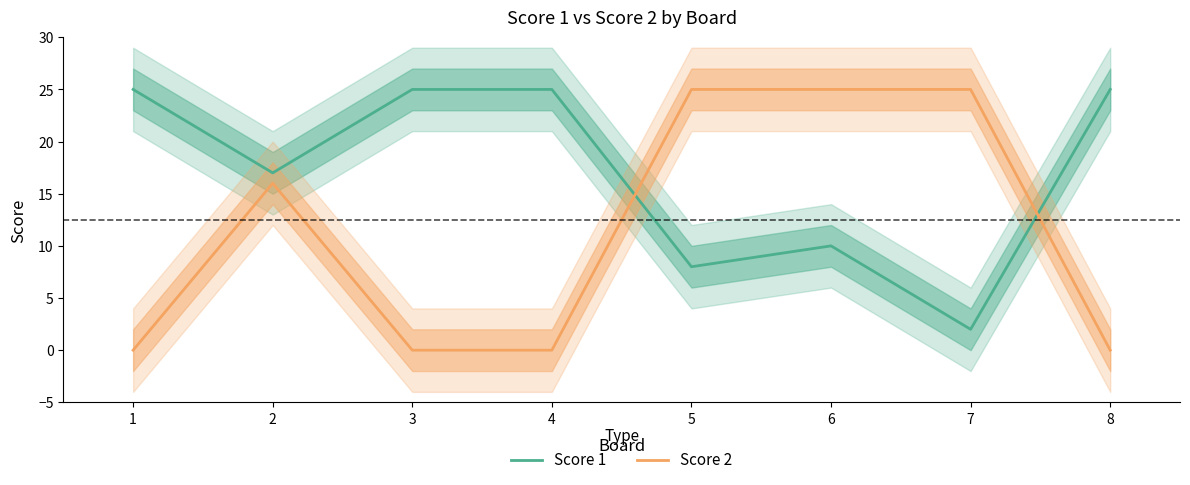

What is the value of the Score 1 point at the 8th from the left?

25